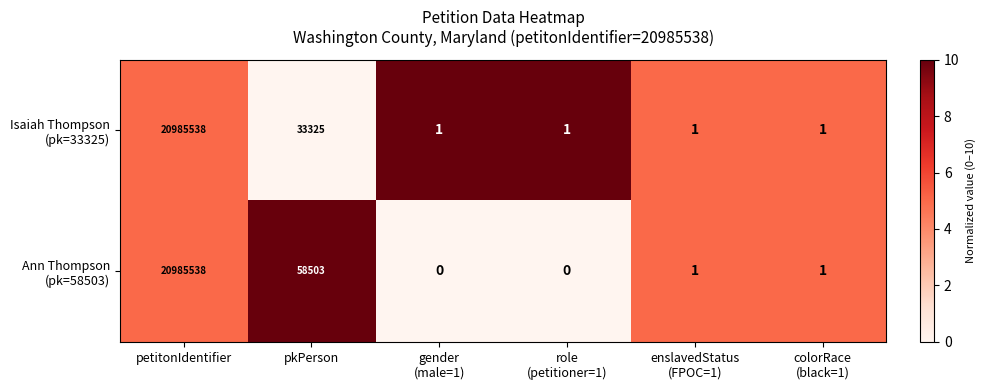

At which category is the sum across all series the highest?

petitonIdentifier